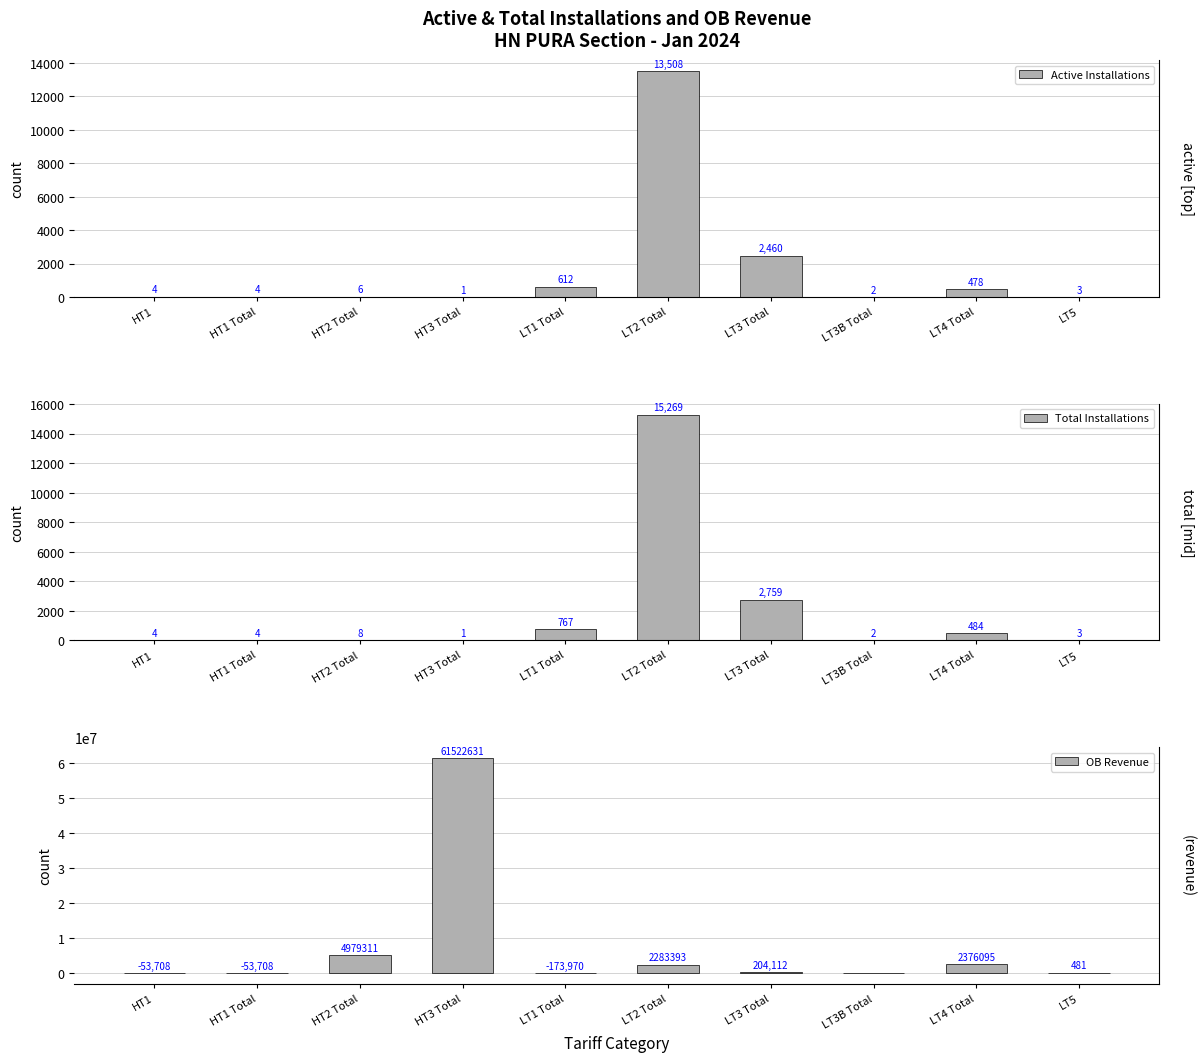

What is the sum of all Active Installations values?

17078.0